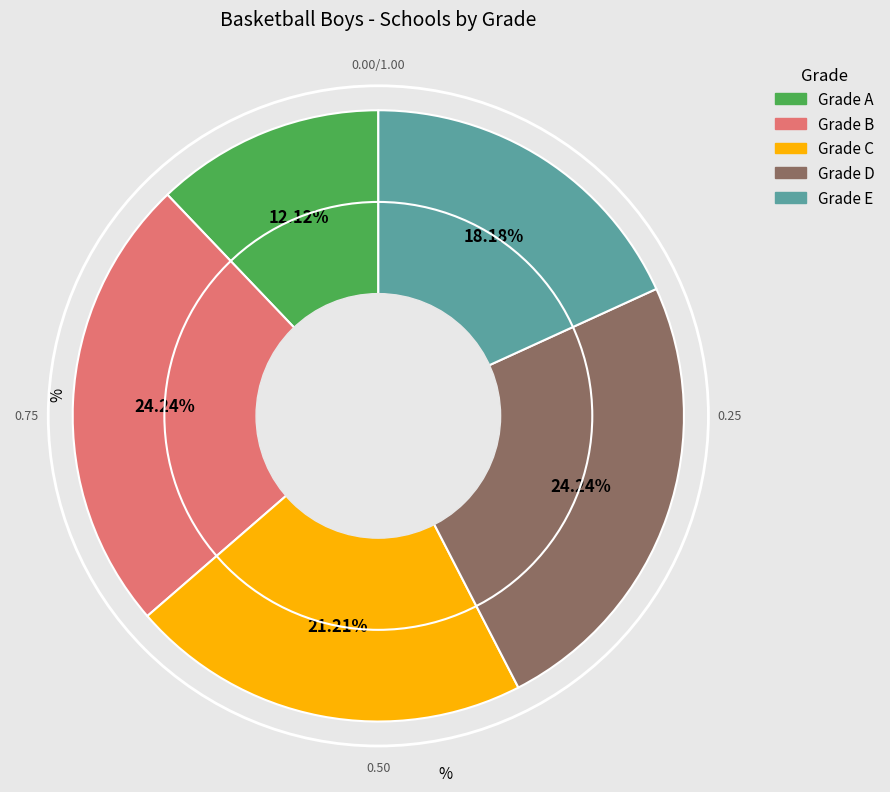

Is there a majority slice in this chart?

No